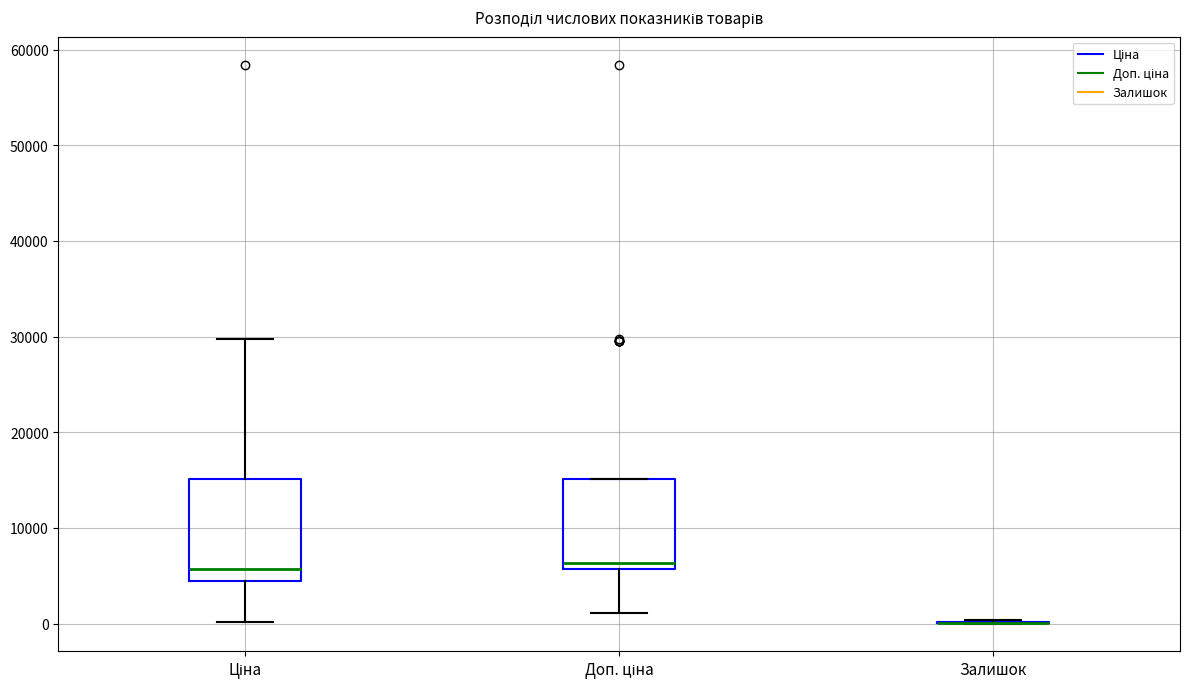

Which box is the tallest, from its lower edge to its upper edge?

Ціна